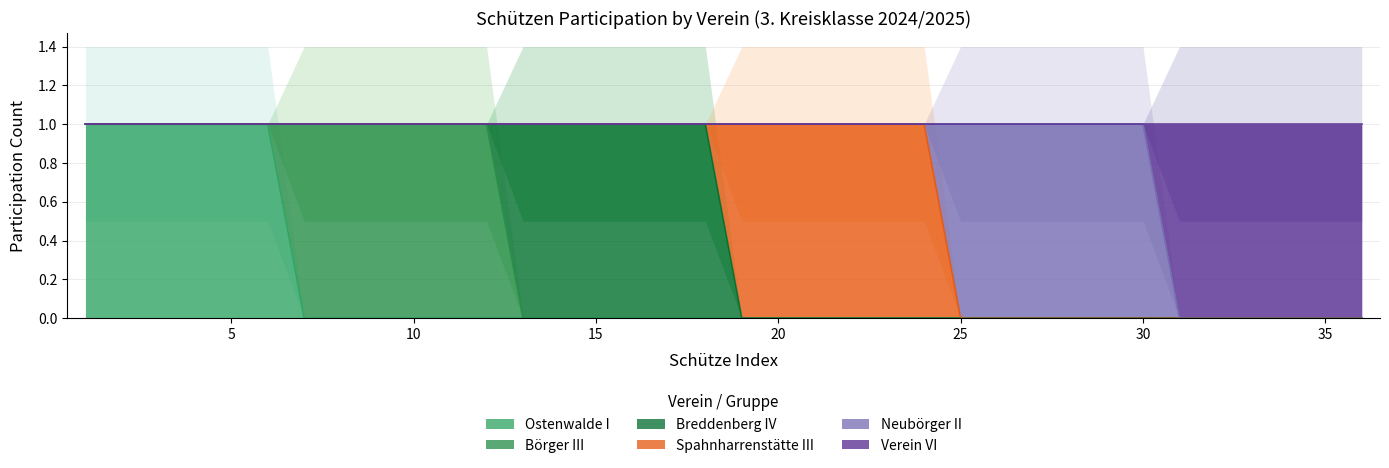

Reading left to right, transcribe all the data shown in this chart.

Ostenwalde I: 1=1	2=1	3=1	4=1	5=1	6=1	7=0	8=0	9=0	10=0	11=0	12=0	13=0	14=0	15=0	16=0	17=0	18=0	19=0	20=0	21=0	22=0	23=0	24=0	25=0	26=0	27=0	28=0	29=0	30=0	31=0	32=0	33=0	34=0	35=0	36=0
Börger III: 1=0	2=0	3=0	4=0	5=0	6=0	7=1	8=1	9=1	10=1	11=1	12=1	13=0	14=0	15=0	16=0	17=0	18=0	19=0	20=0	21=0	22=0	23=0	24=0	25=0	26=0	27=0	28=0	29=0	30=0	31=0	32=0	33=0	34=0	35=0	36=0
Breddenberg IV: 1=0	2=0	3=0	4=0	5=0	6=0	7=0	8=0	9=0	10=0	11=0	12=0	13=1	14=1	15=1	16=1	17=1	18=1	19=0	20=0	21=0	22=0	23=0	24=0	25=0	26=0	27=0	28=0	29=0	30=0	31=0	32=0	33=0	34=0	35=0	36=0
Spahnharrenstätte III: 1=0	2=0	3=0	4=0	5=0	6=0	7=0	8=0	9=0	10=0	11=0	12=0	13=0	14=0	15=0	16=0	17=0	18=0	19=1	20=1	21=1	22=1	23=1	24=1	25=0	26=0	27=0	28=0	29=0	30=0	31=0	32=0	33=0	34=0	35=0	36=0
Neubörger II: 1=0	2=0	3=0	4=0	5=0	6=0	7=0	8=0	9=0	10=0	11=0	12=0	13=0	14=0	15=0	16=0	17=0	18=0	19=0	20=0	21=0	22=0	23=0	24=0	25=1	26=1	27=1	28=1	29=1	30=1	31=0	32=0	33=0	34=0	35=0	36=0
Verein VI: 1=0	2=0	3=0	4=0	5=0	6=0	7=0	8=0	9=0	10=0	11=0	12=0	13=0	14=0	15=0	16=0	17=0	18=0	19=0	20=0	21=0	22=0	23=0	24=0	25=0	26=0	27=0	28=0	29=0	30=0	31=1	32=1	33=1	34=1	35=1	36=1